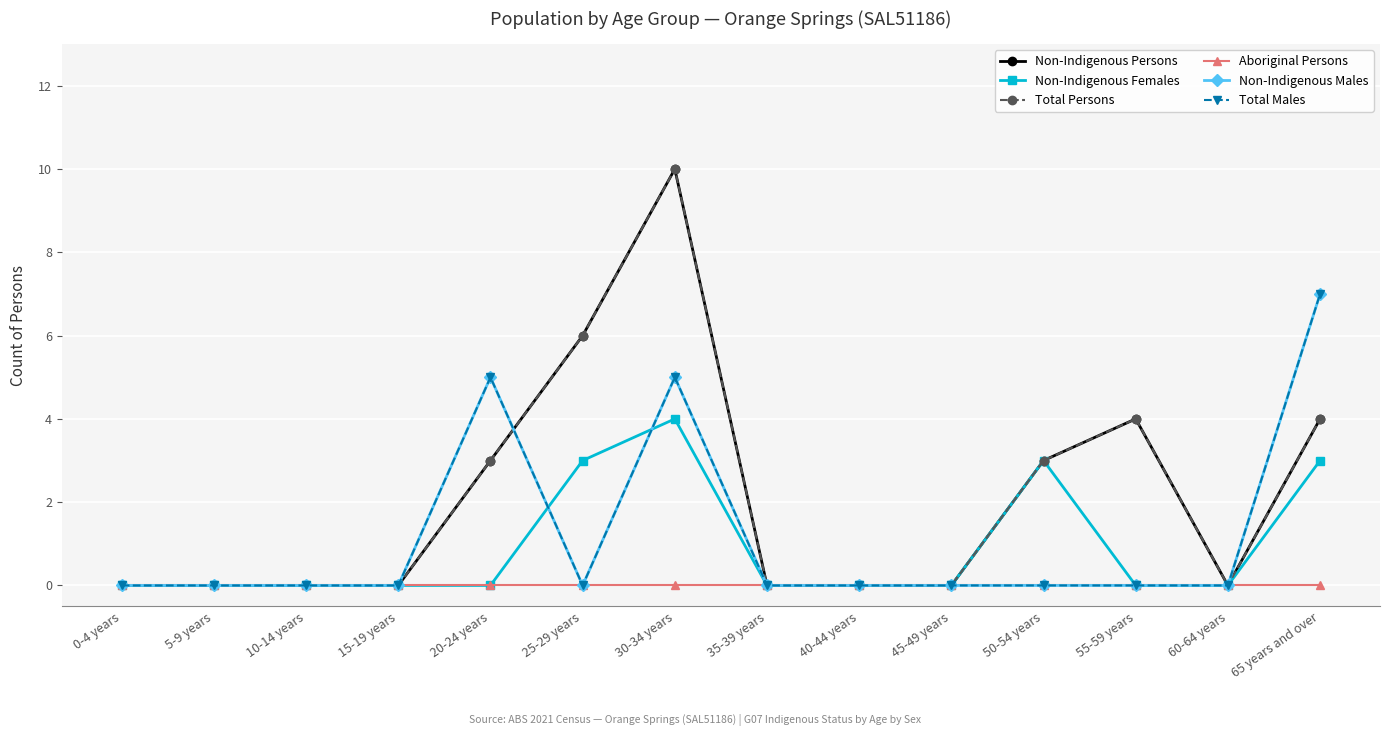

How many lines are shown in the chart?

6